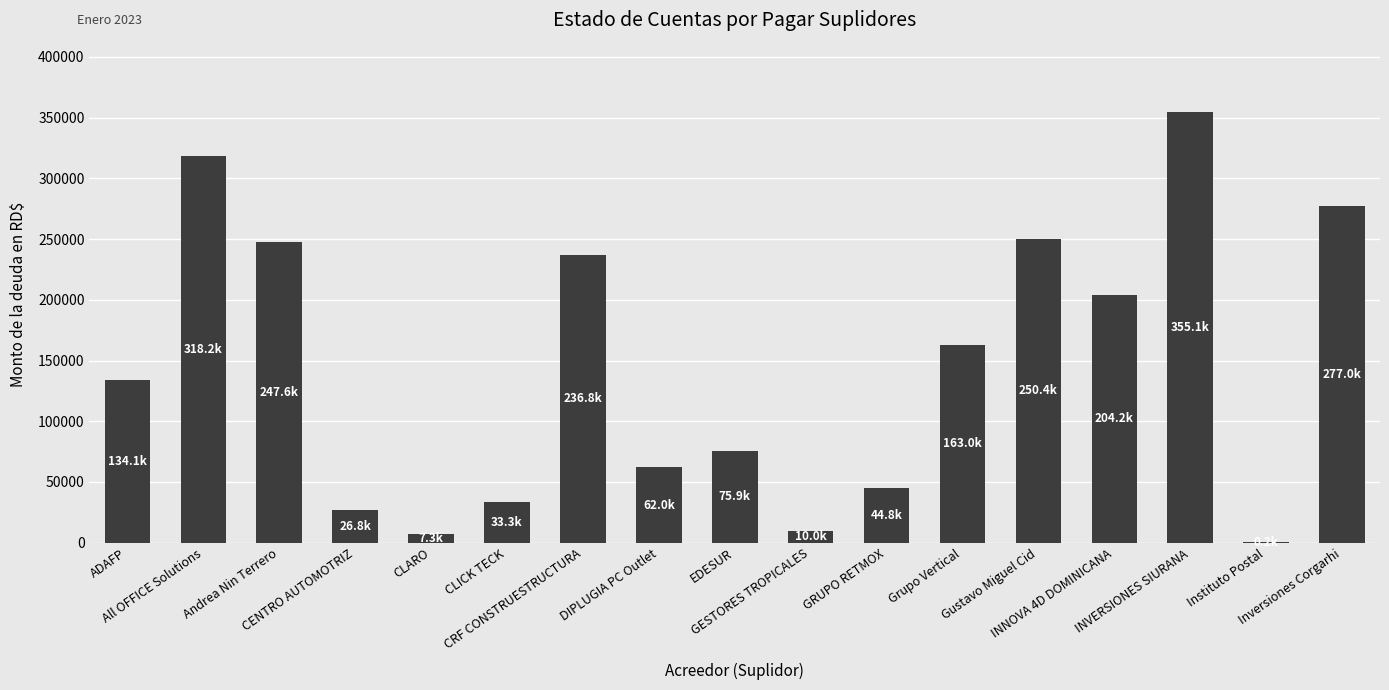

Which has a higher value, Instituto Postal or CRF CONSTRUESTRUCTURA?

CRF CONSTRUESTRUCTURA